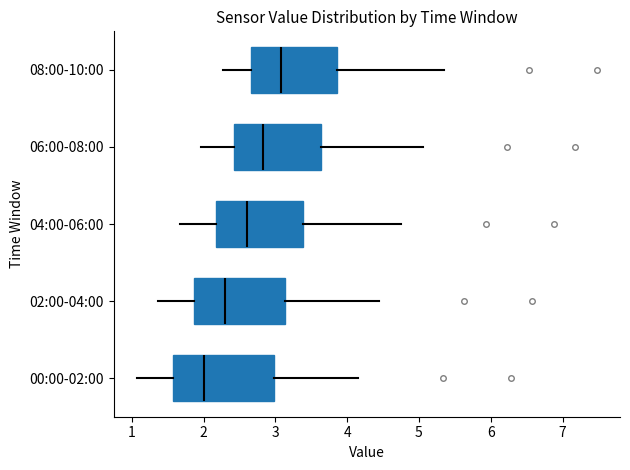

Comparing the boxes themselves (not the whiskers), which one is the widest?

00:00-02:00